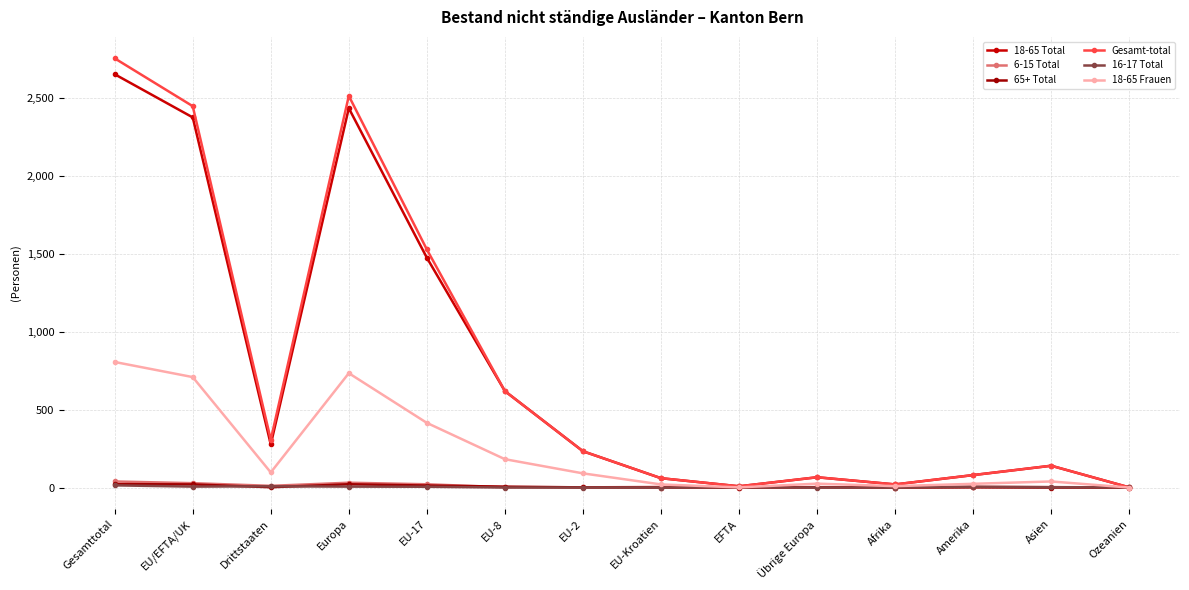

At which category is the sum across all series the highest?

Gesamttotal